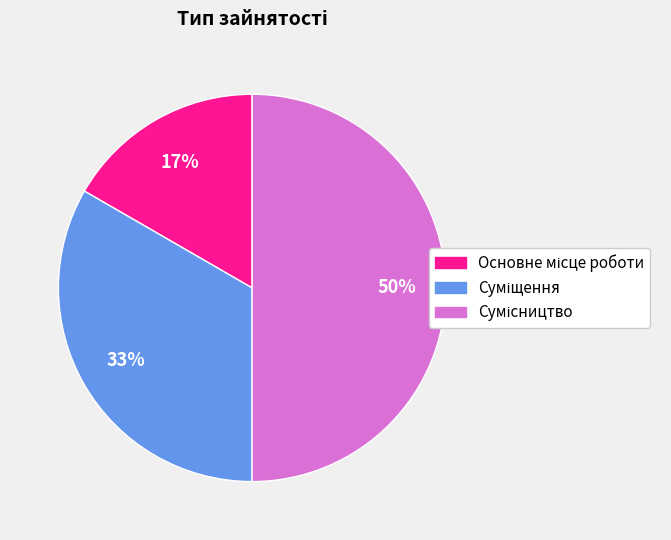

To the nearest percent, what is the difference between the largest and smallest slice percentages?

33%